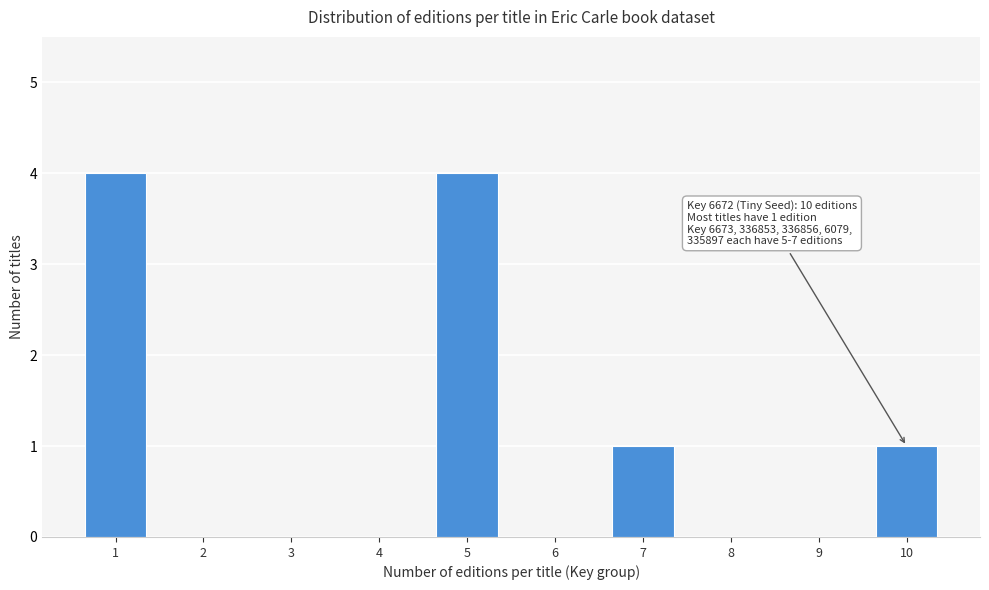

Reading left to right, extract all data points from this chart.

1=4	2=0	3=0	4=0	5=4	6=0	7=1	8=0	9=0	10=1